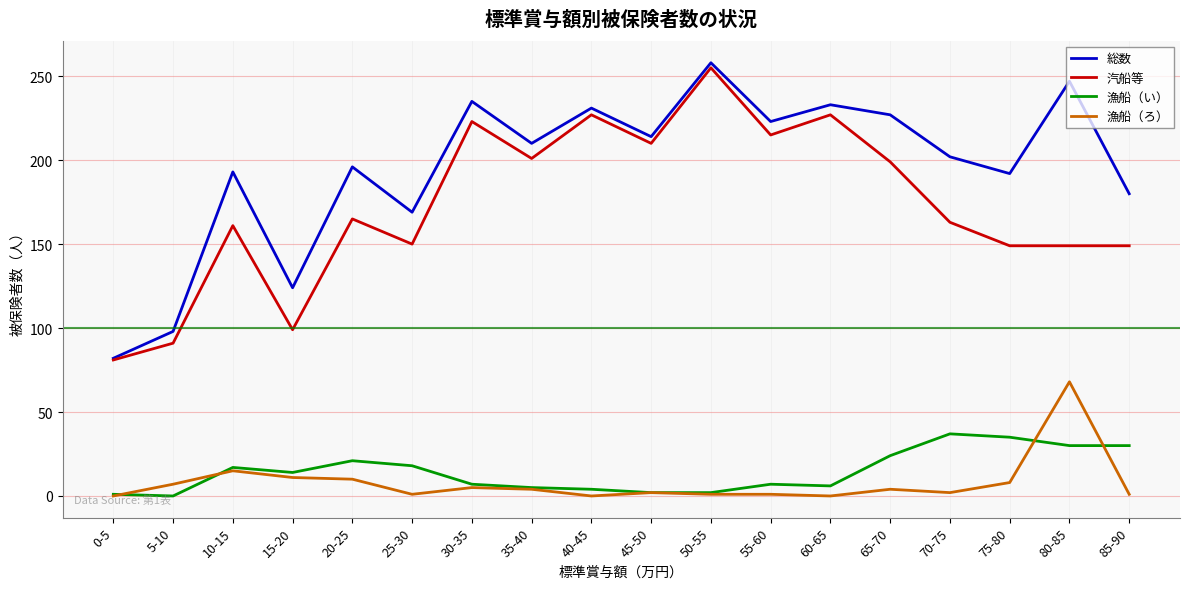

At which category is the sum across all series the highest?

50-55